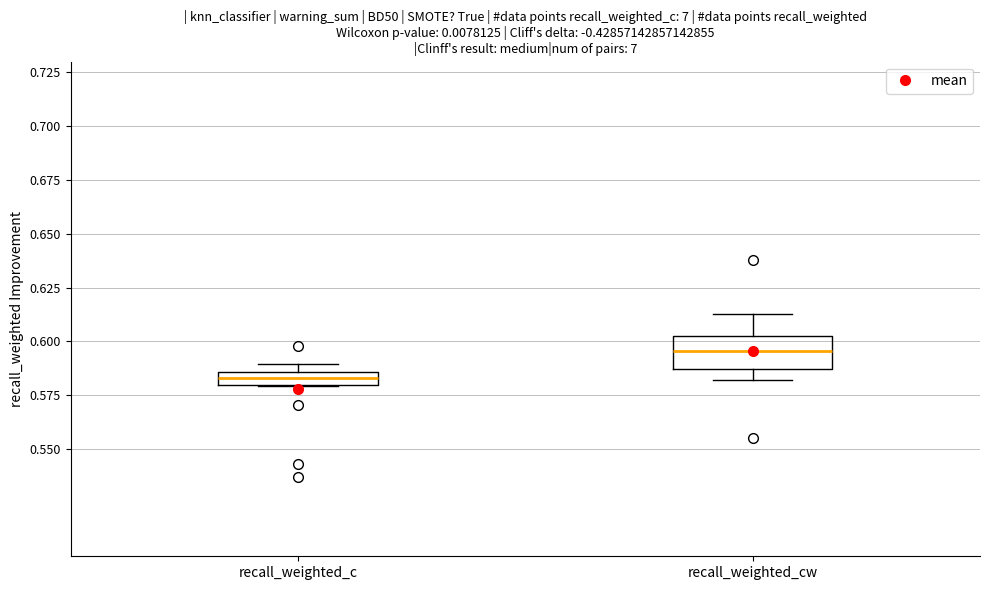

Where is the lower edge of the box for recall_weighted_cw on the y-axis? The values are not printed on the chart, so give them approximately, as read against the axis.

0.585